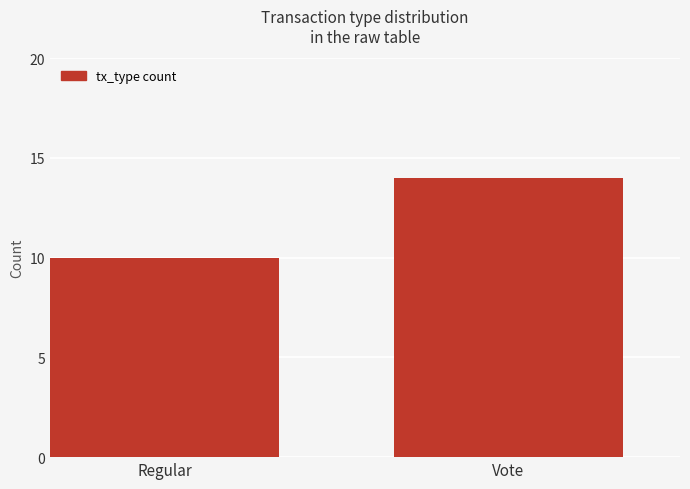

Between Regular and Vote, which is larger?

Vote